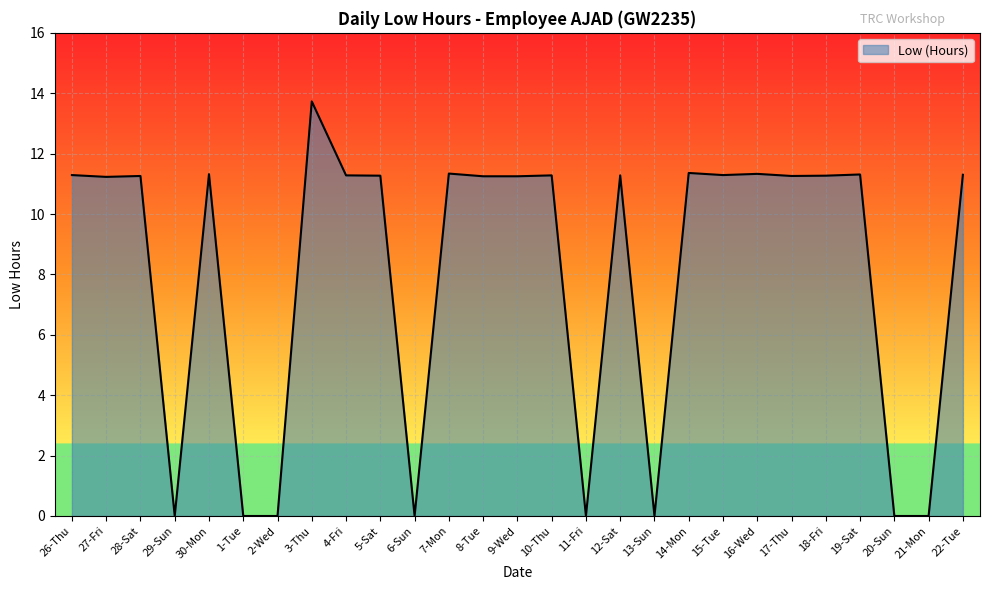

What is the average value?

8.0